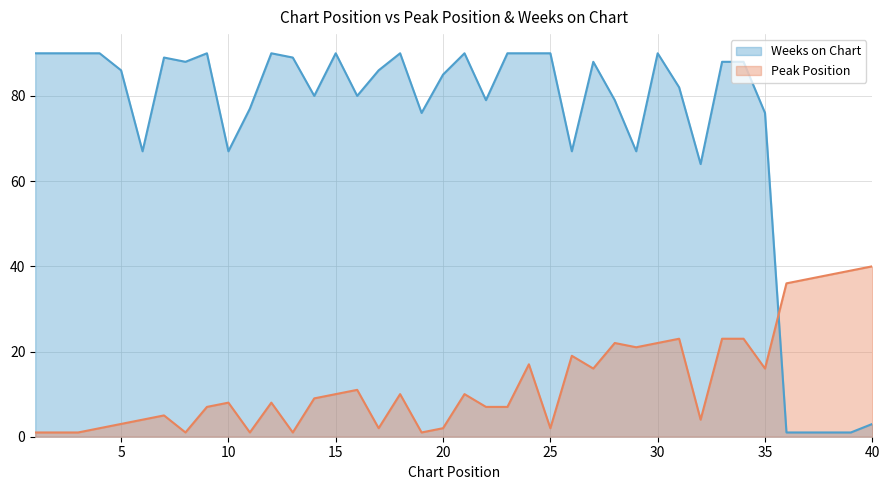

Rank the series by their maximum value, from highest to lowest.

Weeks on Chart, Peak Position